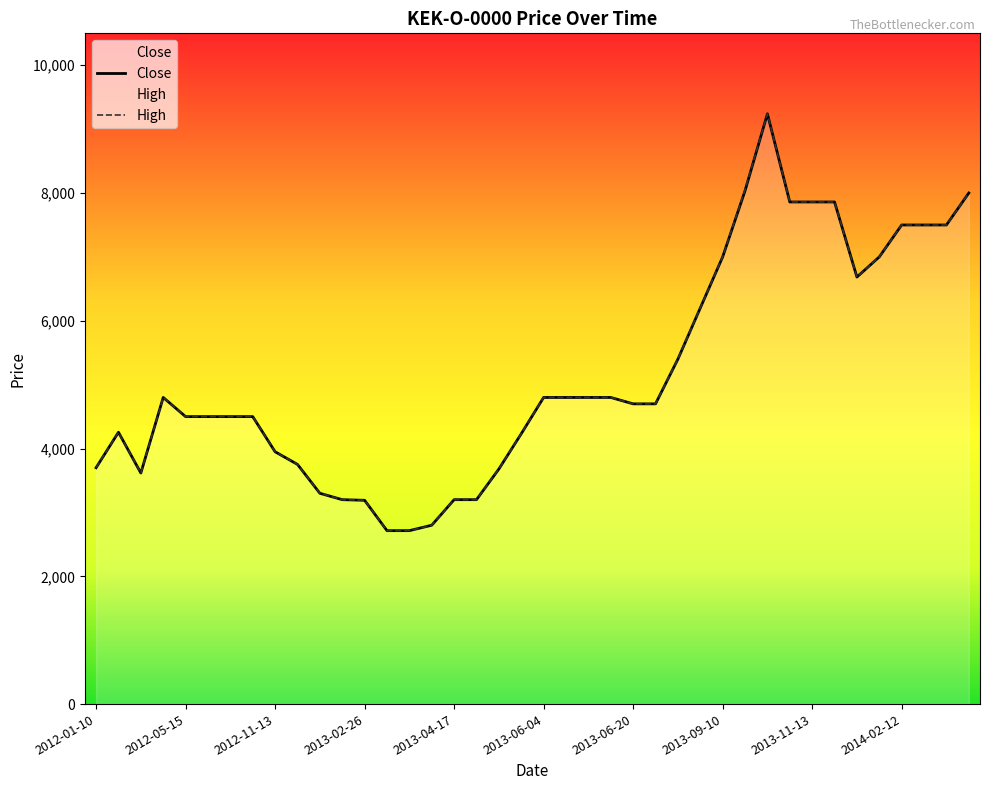

True or false: Close and High cross at least once.

False